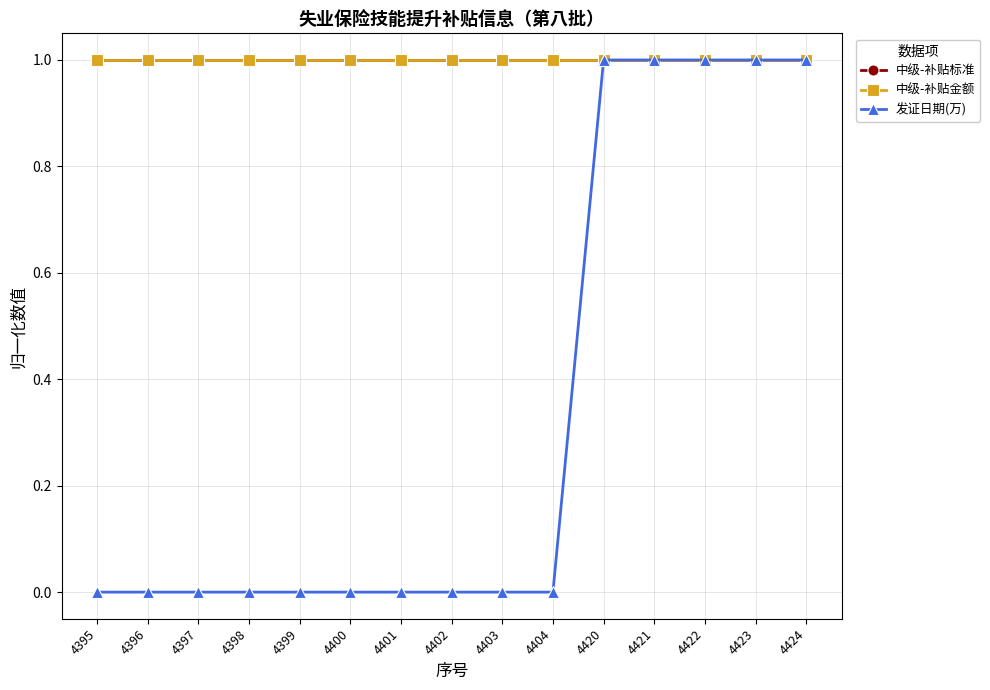

What is the value of the 中级-补贴金额 point at the 8th from the left?

1